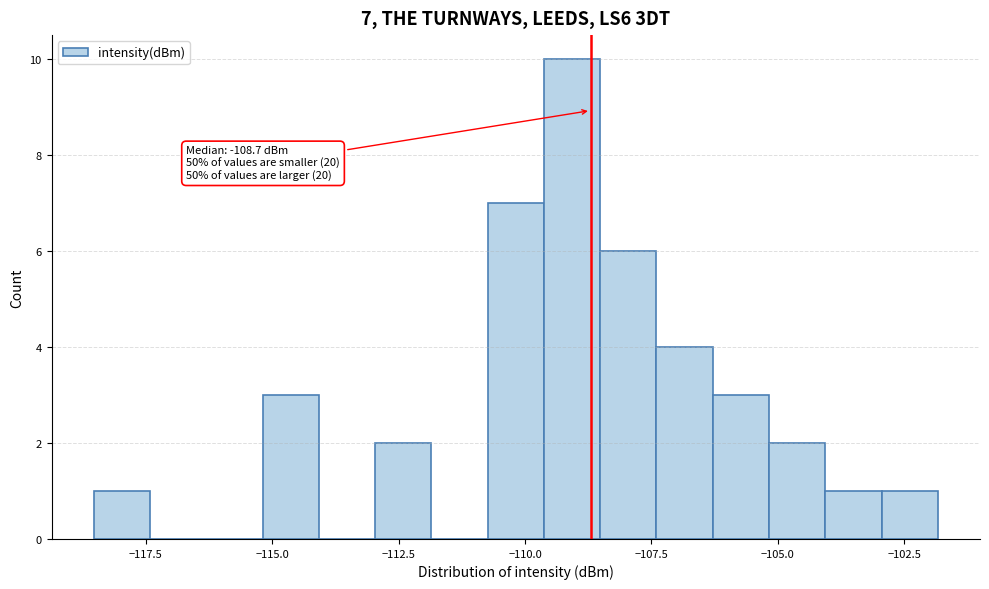

Read against the x-axis, roughly where is the centre of the tallest bar?

-109.0